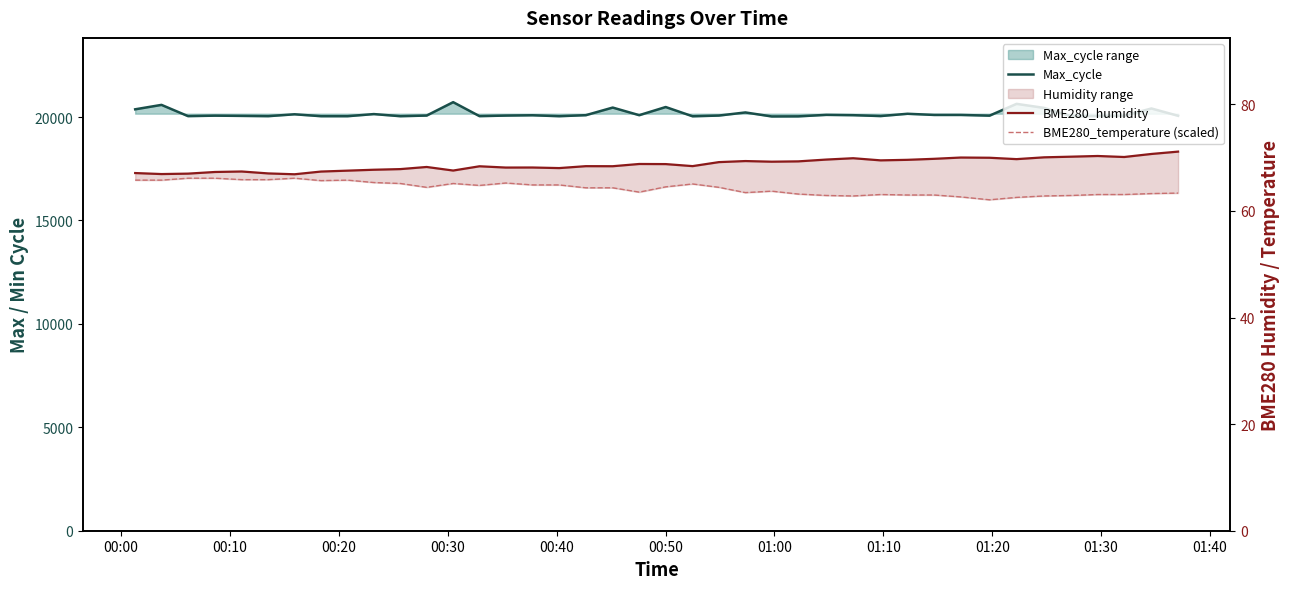

Does the chart display data point markers on the line(s)?

No